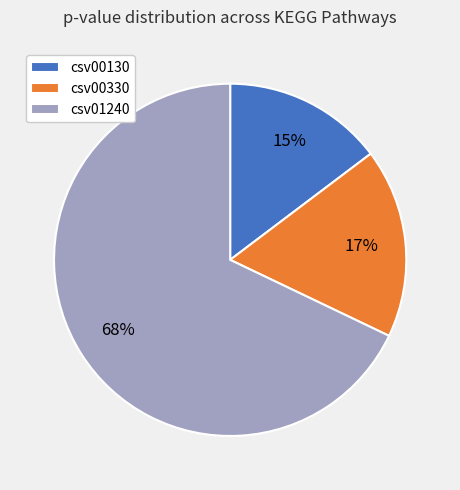

True or false: csv01240 accounts for 57% of the total.

False